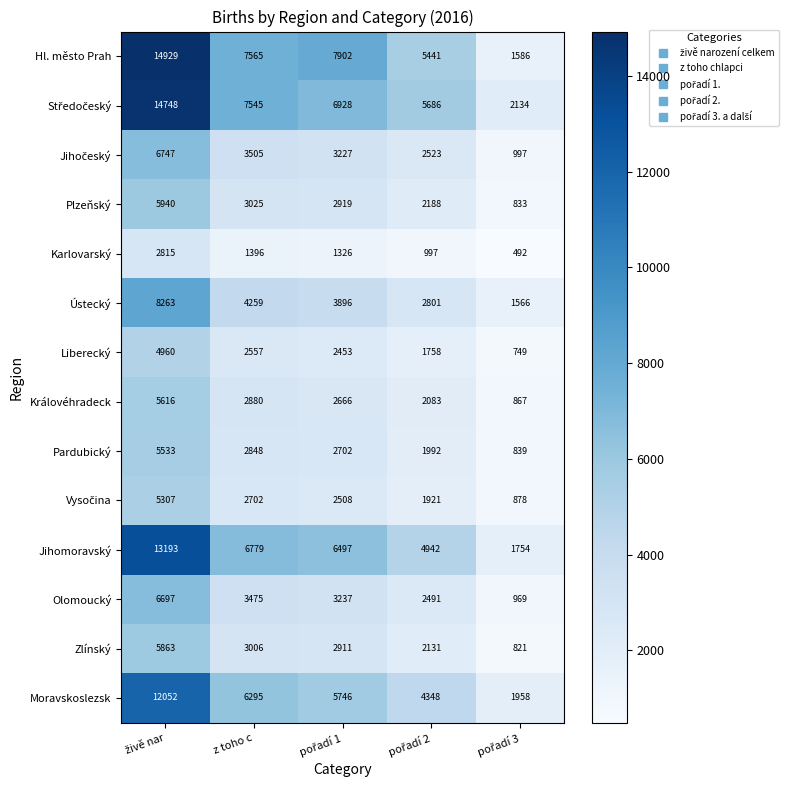

What is the smallest value displayed?

492